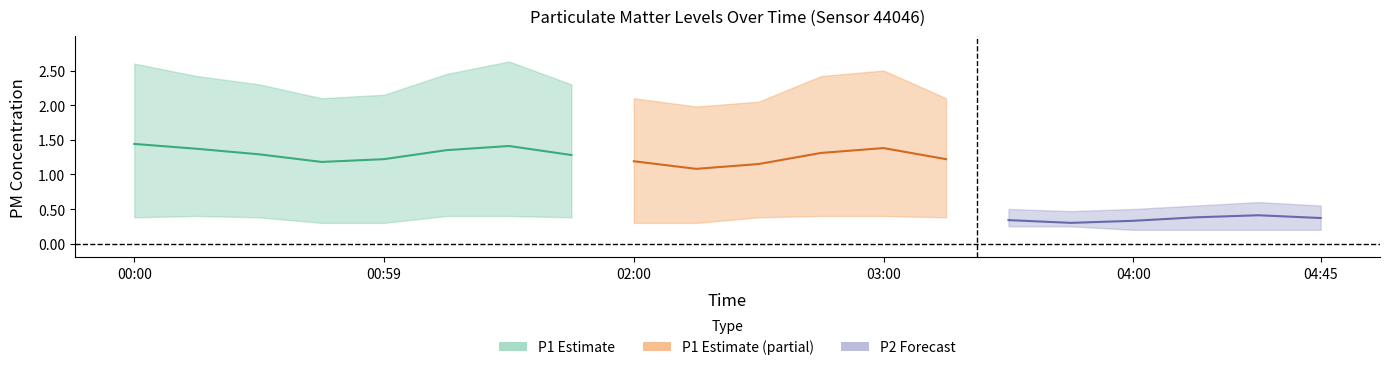

At 01:14, list the series in order from largest to smallest.

P1_upper, P1_mean, P2_upper, P1_lower, P2_mean, P2_lower